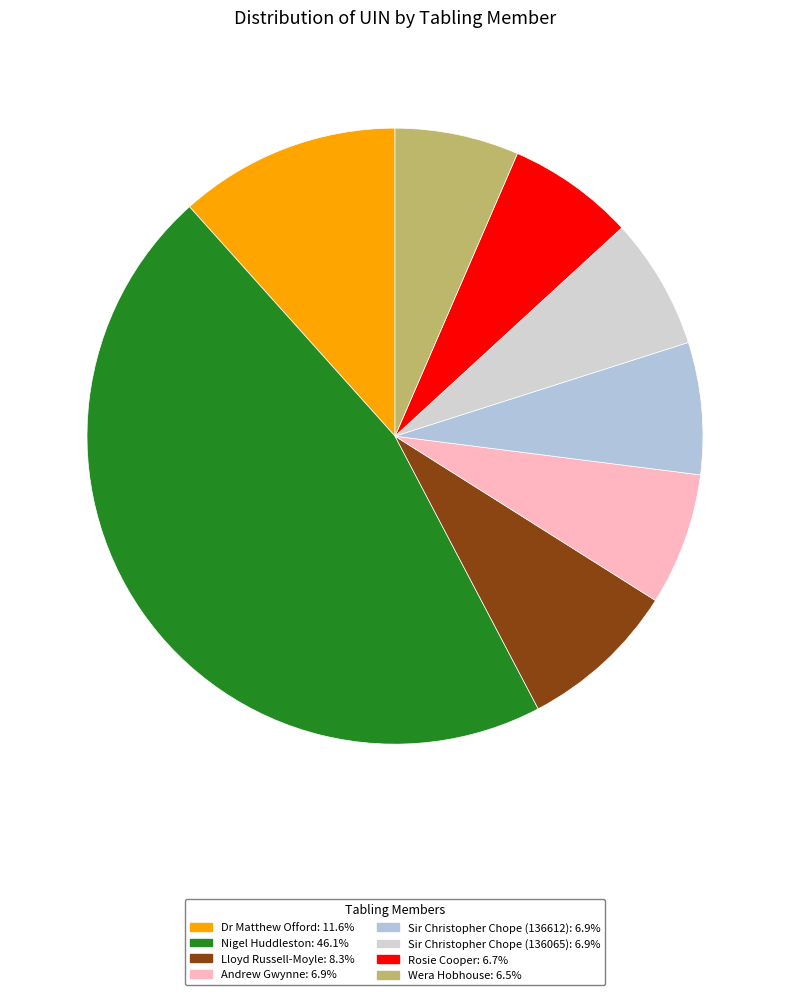

Count the number of slices in the pie.

8